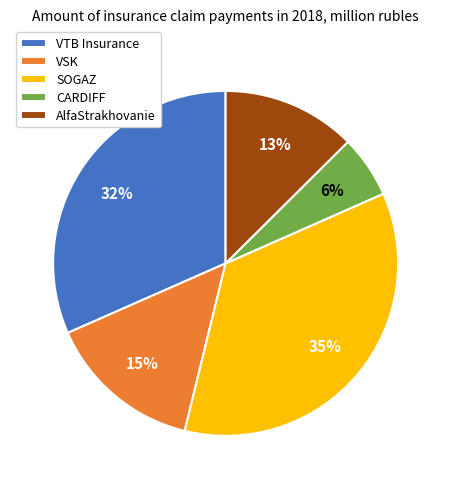

Rank the categories by value from highest to lowest.

SOGAZ, VTB Insurance, VSK, AlfaStrakhovanie, CARDIFF